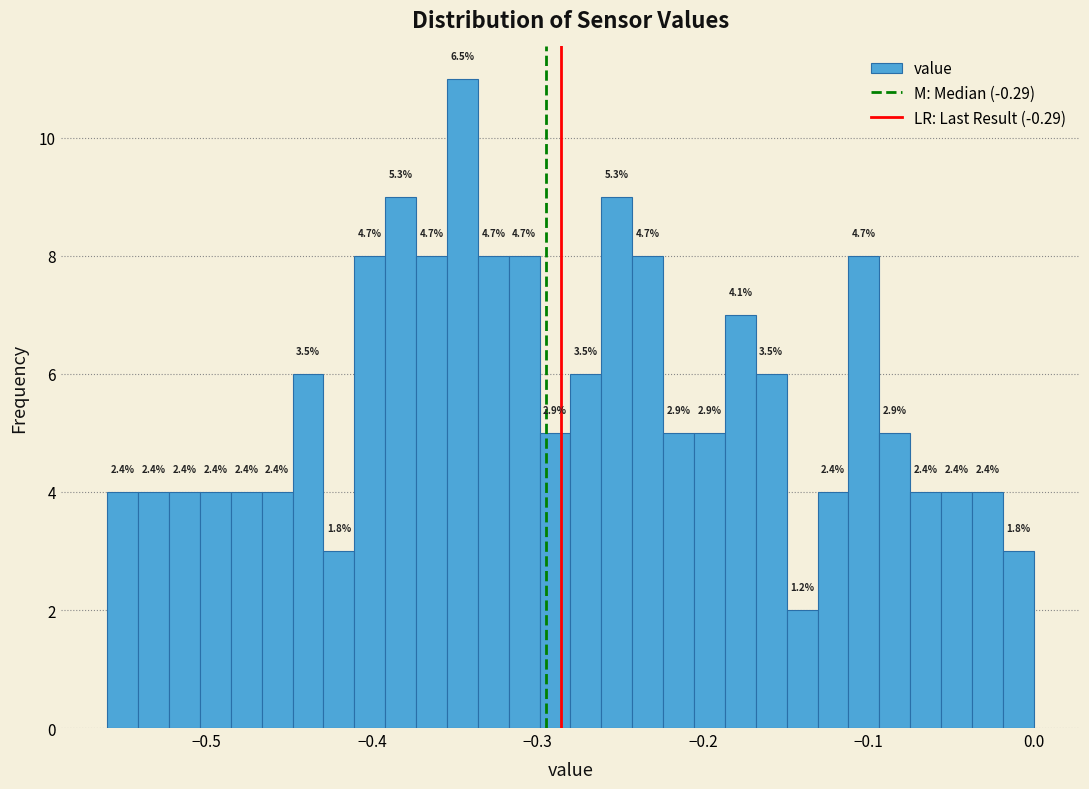

Around what value on the x-axis is the tallest bar? Give the approximate position of its centre, as read against the axis.

-0.35